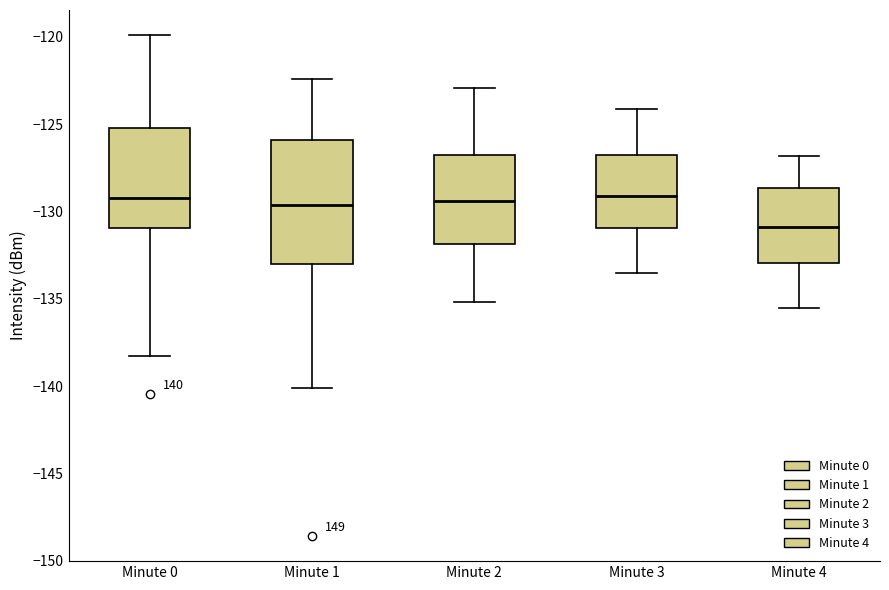

Which box's median line is the lowest?

Minute 4